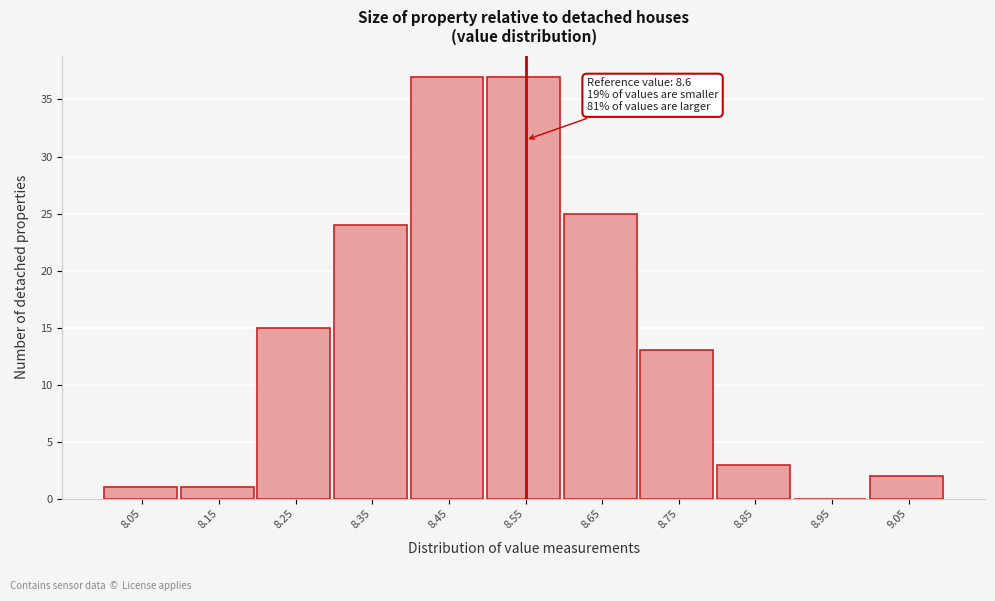

Reading left to right, what are all the values shown in this chart?

8.05=1	8.15=1	8.25=15	8.35=24	8.45=37	8.55=37	8.65=25	8.75=13	8.85=3	8.95=0	9.05=2